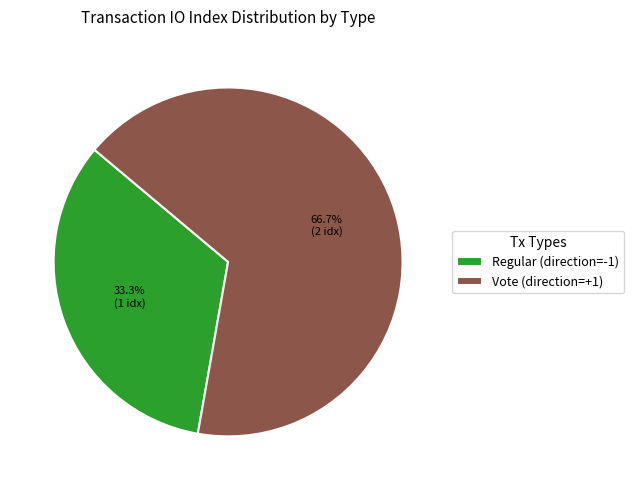

Is the sum of Vote (direction=+1) and Regular (direction=-1) greater than half?

Yes